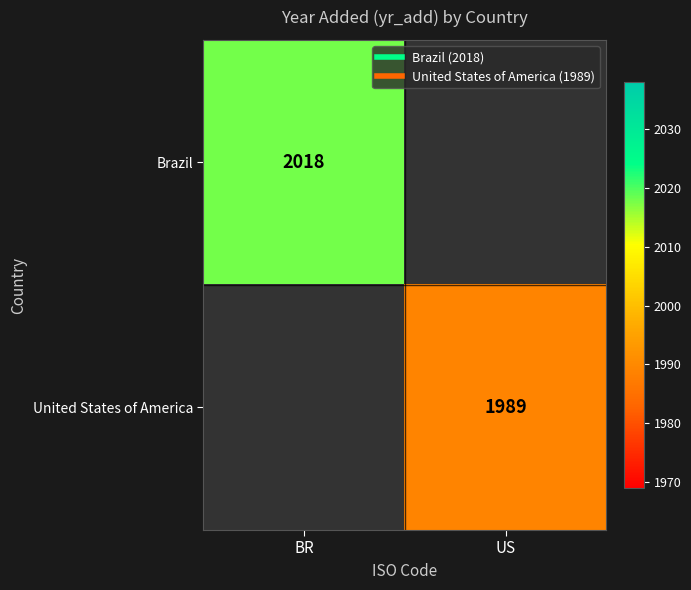

Is the value of United States of America at US greater than the value of Brazil at US?

No